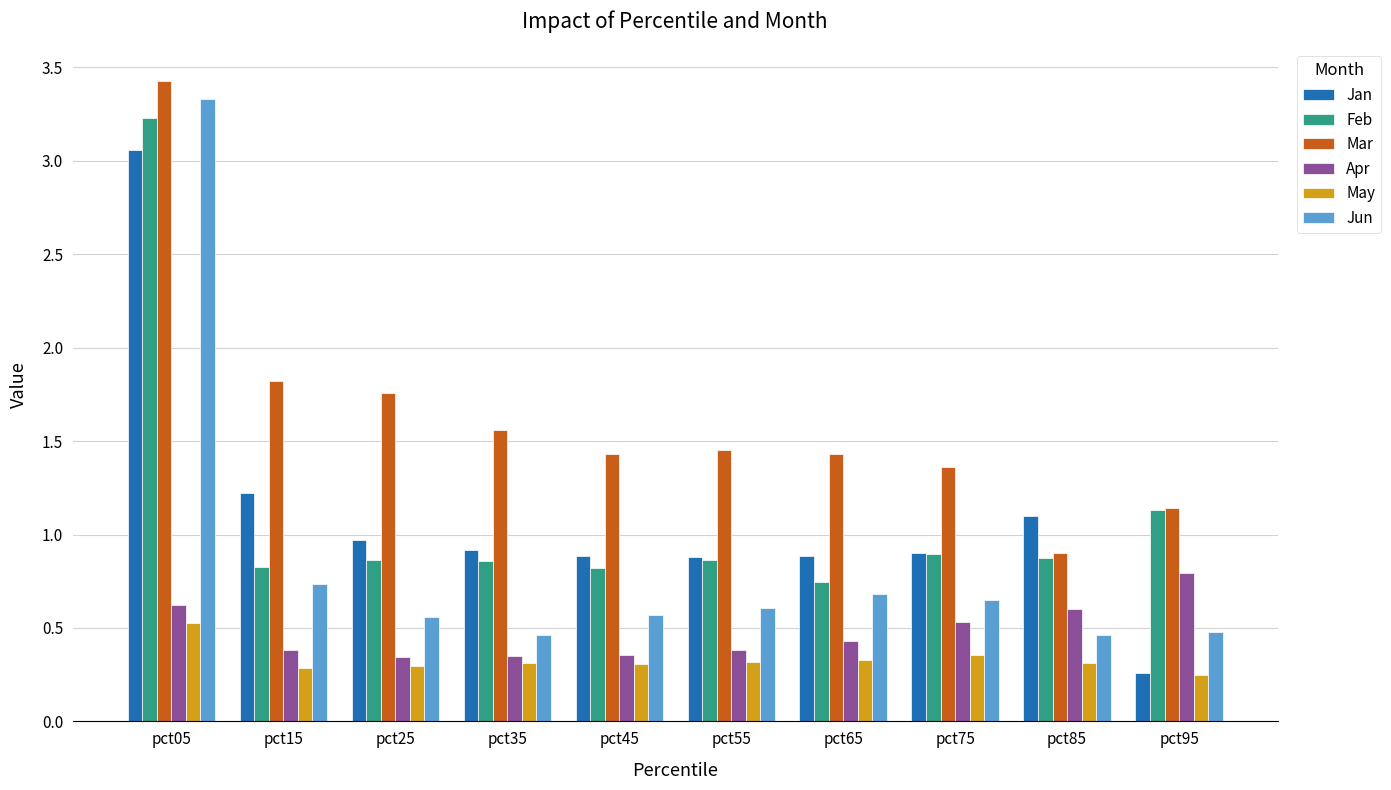

The Feb series shows 1.8 at pct95. True or false?

False